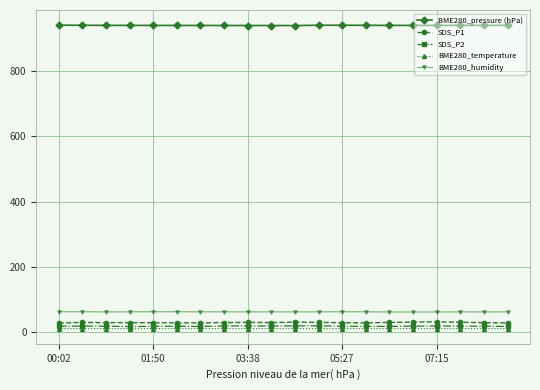

How many data points in SDS_P2 are less than 17?

3